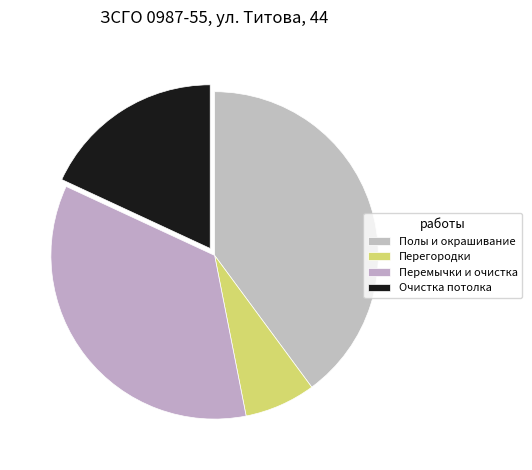

Which category has the smallest portion of the pie?

Перегородки